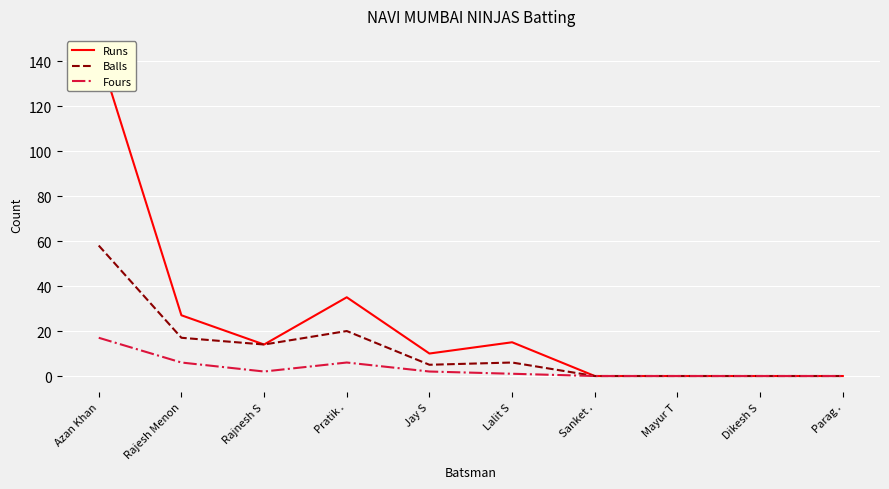

What is the sum of the Fours values at Lalit S and Rajesh Menon?

7